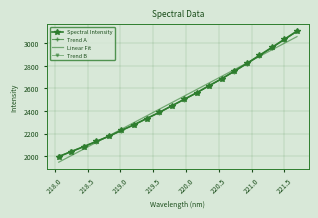

What are all the series names shown in the legend?

Spectral Intensity, Trend A, Linear Fit, Trend B